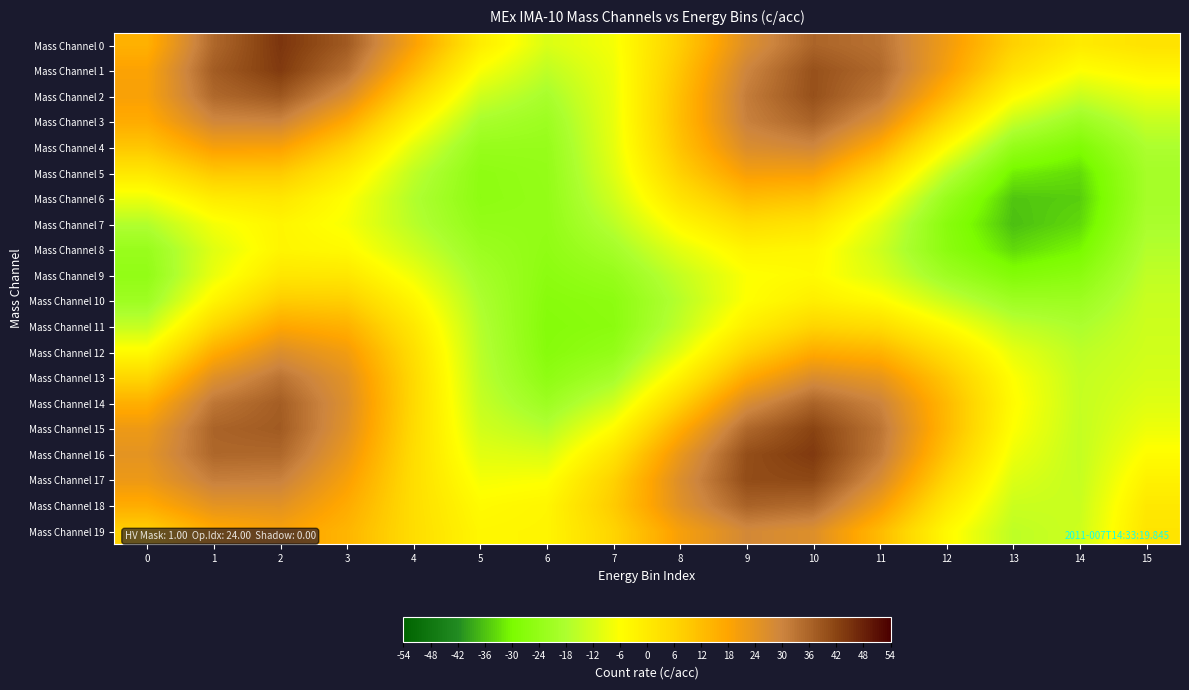

Reading left to right, what are all the values shown in this chart?

Mass Channel 0: 0=15.0	1=35.3	2=44.6	3=37.9	4=19.3	5=-0.7	6=-11.4	7=-7.4	8=8.2	9=25.9	10=36.0	11=33.6	12=21.4	13=7.4	14=-0.1	15=2.5
Mass Channel 1: 0=18.8	1=37.4	2=43.7	3=34.0	4=13.5	5=-6.5	6=-15.3	7=-8.3	8=10.2	9=29.6	10=39.6	11=35.2	12=19.9	13=3.0	14=-6.1	15=-3.1
Mass Channel 2: 0=19.4	1=35.2	2=38.4	3=26.5	4=5.6	5=-13.0	6=-18.9	7=-8.9	8=11.7	9=31.5	10=39.7	11=32.4	12=14.1	13=-4.7	14=-13.9	15=-9.1
Mass Channel 3: 0=16.3	1=29.0	2=29.7	3=16.9	4=-2.9	5=-18.8	6=-21.6	7=-9.2	8=12.1	9=30.6	10=36.1	11=25.6	12=5.1	13=-14.2	14=-22.0	15=-14.4
Mass Channel 4: 0=9.8	1=19.8	2=19.2	3=7.2	4=-10.3	5=-23.0	6=-23.2	7=-9.6	8=10.7	9=26.7	10=29.0	11=16.1	12=-5.4	13=-23.7	14=-28.8	15=-18.0
Mass Channel 5: 0=1.0	1=9.3	2=9.0	3=-0.9	4=-15.3	5=-25.2	6=-23.9	7=-10.8	8=7.3	9=20.2	10=19.8	11=5.5	12=-15.3	13=-31.2	14=-33.2	15=-19.8
Mass Channel 6: 0=-8.6	1=-0.4	2=1.1	3=-5.9	4=-17.2	5=-25.3	6=-24.1	7=-12.9	8=2.2	9=12.1	10=10.0	11=-4.0	12=-22.8	13=-35.6	14=-34.7	15=-19.8
Mass Channel 7: 0=-17.1	1=-7.5	2=-3.2	3=-7.1	4=-16.3	5=-24.0	6=-24.3	7=-16.0	8=-4.0	9=3.9	10=1.6	11=-10.7	12=-26.5	13=-36.3	14=-33.5	15=-18.6
Mass Channel 8: 0=-22.7	1=-10.6	2=-3.1	3=-4.6	4=-12.9	5=-21.9	6=-24.8	7=-19.7	8=-10.0	9=-2.7	10=-3.6	11=-13.2	12=-25.9	13=-33.5	14=-30.3	15=-16.8
Mass Channel 9: 0=-24.3	1=-9.0	2=1.1	3=0.9	4=-8.3	5=-19.7	6=-25.8	7=-23.2	8=-14.5	9=-6.3	10=-4.7	11=-11.1	12=-21.3	13=-28.1	14=-26.0	15=-15.2
Mass Channel 10: 0=-21.4	1=-3.2	2=8.5	3=7.9	4=-3.4	5=-17.9	6=-26.8	7=-25.7	8=-16.4	9=-5.9	10=-1.1	11=-4.8	12=-13.8	13=-21.3	14=-21.6	15=-14.0
Mass Channel 11: 0=-14.4	1=5.7	2=17.5	3=15.0	4=0.7	5=-16.7	6=-27.4	7=-26.1	8=-14.9	9=-1.4	10=6.3	11=4.3	12=-5.0	13=-14.7	14=-18.1	15=-13.3
Mass Channel 12: 0=-4.6	1=16.0	2=26.3	3=21.0	4=3.6	5=-16.0	6=-27.0	7=-24.1	8=-10.0	9=6.6	10=16.3	11=14.3	12=3.3	13=-9.3	14=-15.7	15=-12.7
Mass Channel 13: 0=6.0	1=25.5	2=33.2	3=24.7	4=4.9	5=-15.3	6=-25.1	7=-19.4	8=-2.2	9=16.7	10=26.9	11=23.5	12=9.6	13=-6.1	14=-14.6	15=-12.0
Mass Channel 14: 0=15.5	1=32.6	2=37.1	3=26.1	4=5.1	5=-14.3	6=-21.5	7=-12.7	8=7.1	9=26.9	10=36.0	11=30.1	12=13.1	13=-5.1	14=-14.4	15=-10.6
Mass Channel 15: 0=22.0	1=36.1	2=37.7	3=25.2	4=4.7	5=-12.5	6=-16.7	7=-5.1	8=16.0	9=35.2	10=42.1	11=32.9	12=13.2	13=-6.1	14=-14.6	15=-8.3
Mass Channel 16: 0=24.4	1=35.4	2=35.2	3=22.7	4=4.1	5=-10.1	6=-11.3	7=2.0	8=22.9	9=40.1	10=43.8	11=31.8	12=10.6	13=-8.3	14=-14.7	15=-5.3
Mass Channel 17: 0=22.2	1=31.1	2=30.5	3=19.5	4=3.8	5=-7.3	6=-6.5	7=7.0	8=26.2	9=40.5	10=41.2	11=27.3	12=6.0	13=-11.1	14=-14.4	15=-2.1
Mass Channel 18: 0=16.1	1=24.2	2=24.7	3=16.4	4=3.8	5=-4.9	6=-3.4	7=8.7	8=25.2	9=36.3	10=34.8	11=20.4	12=0.6	13=-13.6	14=-13.8	15=0.6
Mass Channel 19: 0=7.4	1=16.2	2=19.2	3=14.0	4=4.0	5=-3.7	6=-3.1	7=6.5	8=19.8	9=28.4	10=26.0	11=12.8	12=-4.4	13=-15.4	14=-13.3	15=1.8